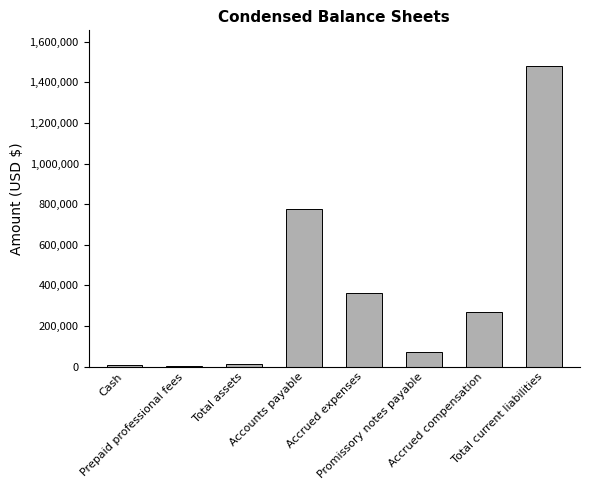

Is it true that the value at Total assets is 14173?

True